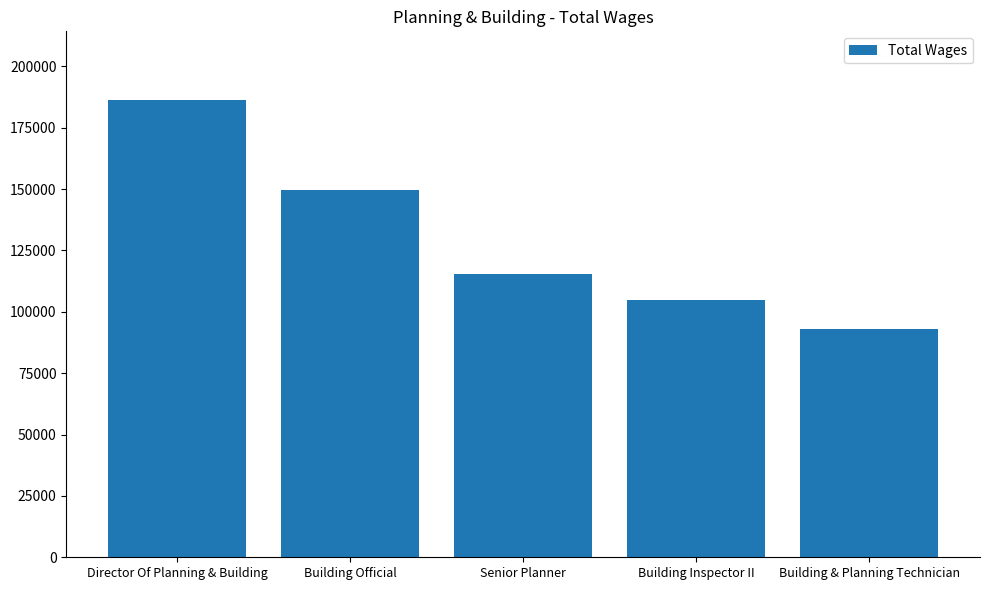

List the labels in order of value, largest first.

Director Of Planning & Building, Building Official, Senior Planner, Building Inspector II, Building & Planning Technician